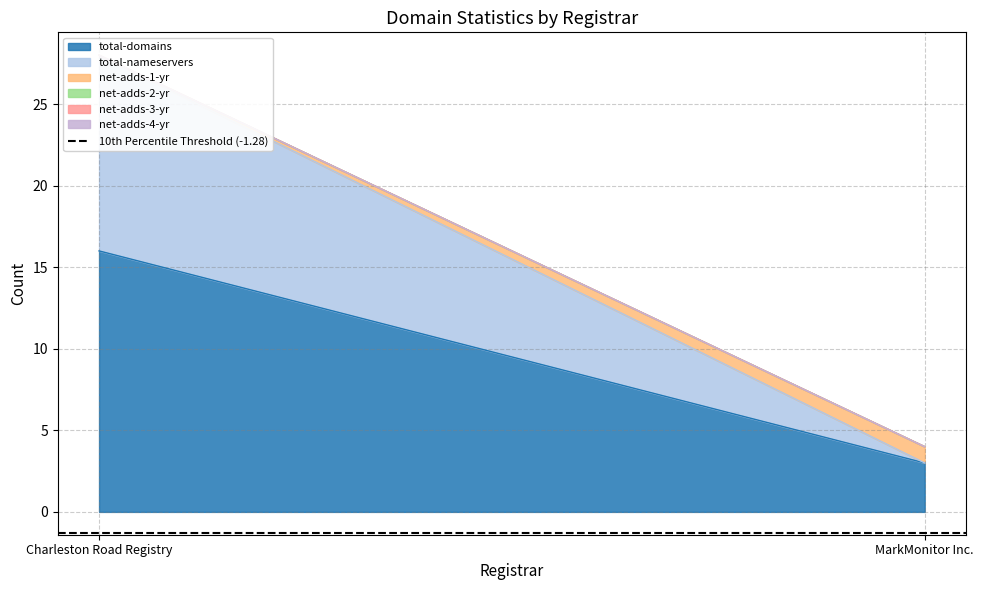

What is the label of the 1st point from the left?

Charleston Road Registry